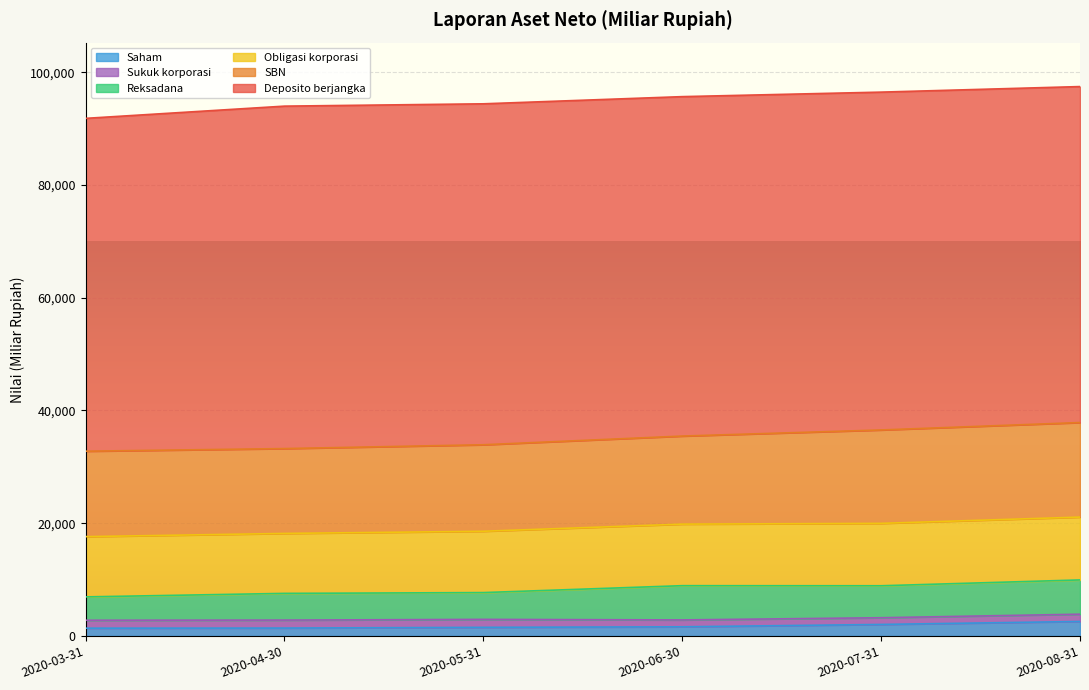

What is the difference between the Saham values at 2020-03-31 and 2020-08-31?

1193.1